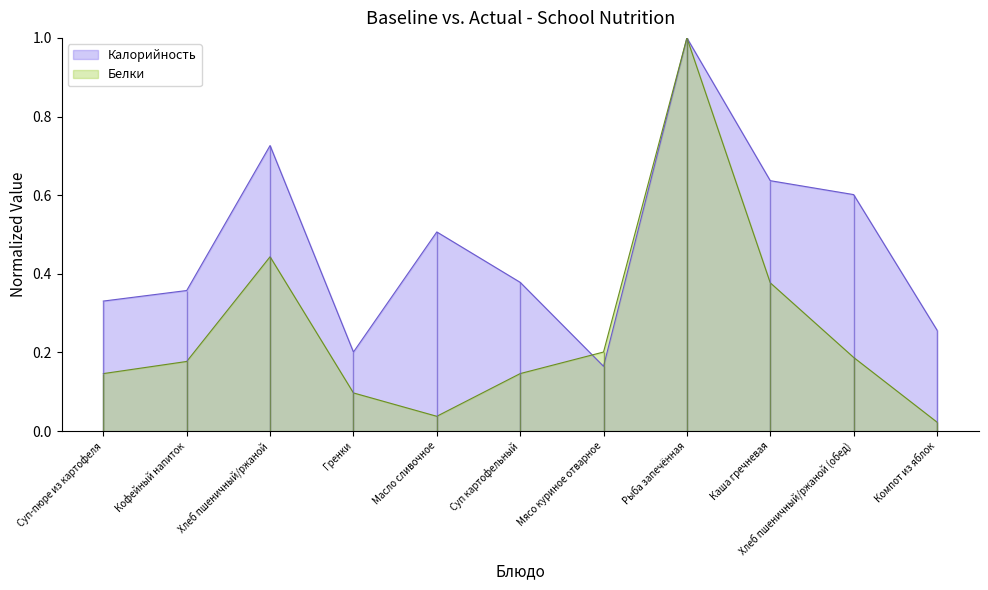

What is the label of the 9th point from the left?

Каша гречневая